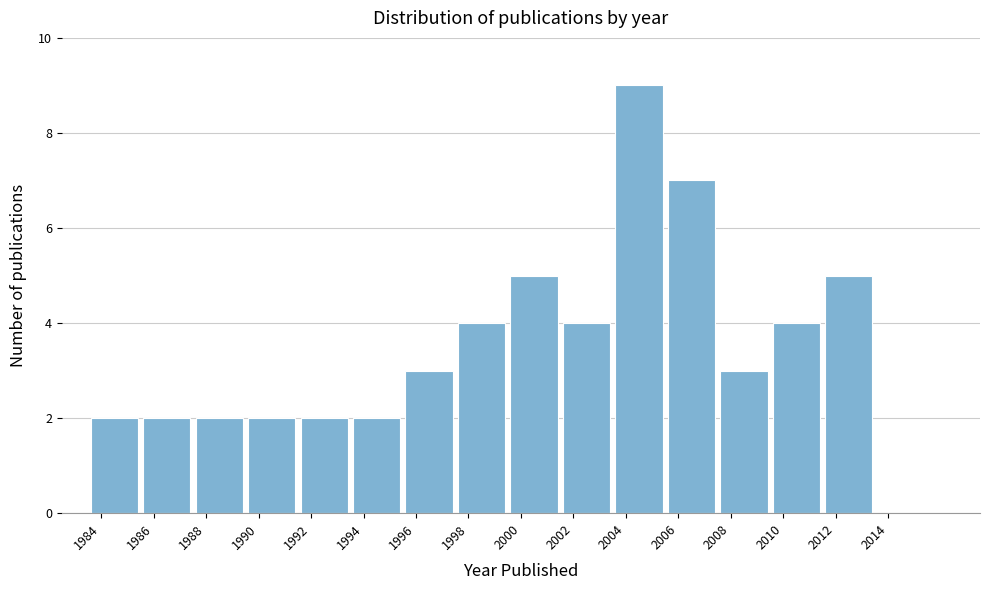

Reading left to right, transcribe this chart: for each bar, give the range it covers on the x-axis and its height. The values are not printed on the chart, so give them approximately, as read against the axis.

1983.5 to 1985.5: 2
1985.5 to 1987.5: 2
1987.5 to 1989.5: 2
1989.5 to 1991.5: 2
1991.5 to 1993.5: 2
1993.5 to 1995.5: 2
1995.5 to 1997.5: 3
1997.5 to 1999.5: 4
1999.5 to 2001.5: 5
2001.5 to 2003.5: 4
2003.5 to 2005.5: 9
2005.5 to 2007.5: 7
2007.5 to 2009.5: 3
2009.5 to 2011.5: 4
2011.5 to 2013.5: 5
2013.5 to 2015.5: 0